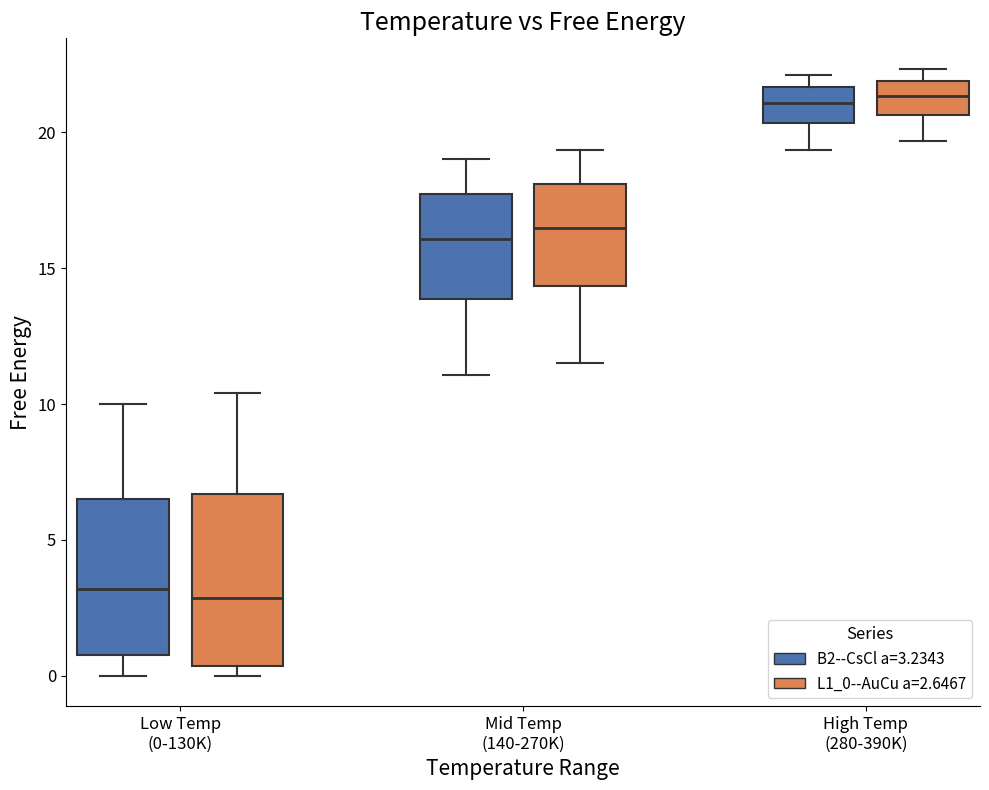

Where does the upper whisker of the box for Mid Temp (140-270K) (L1_0--AuCu a=2.6467) end on the y-axis? The values are not printed on the chart, so give them approximately, as read against the axis.

19.5